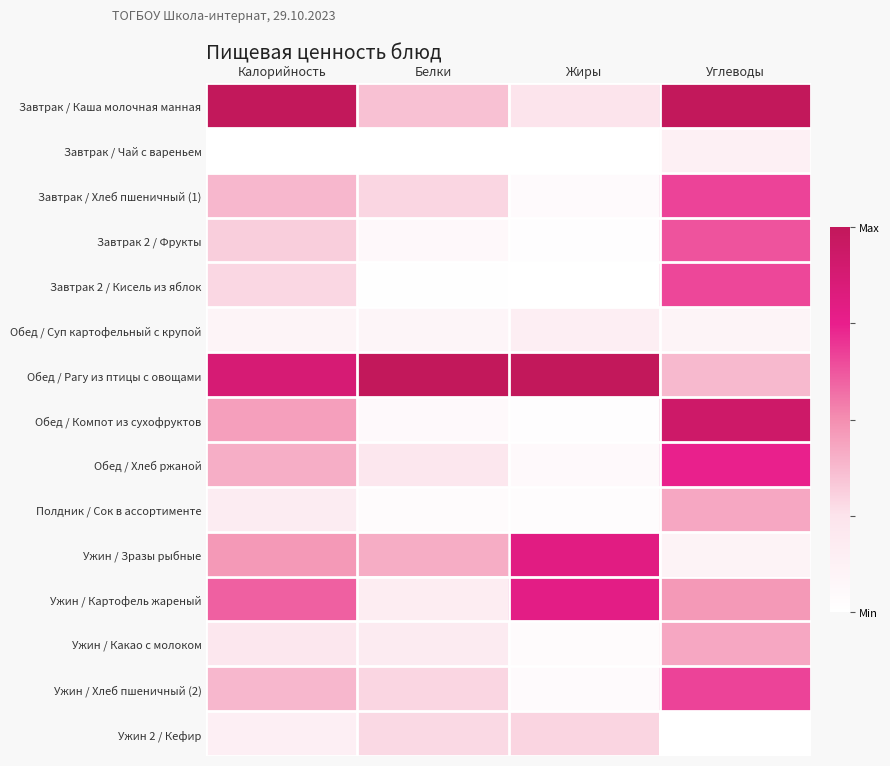

Rank the series at Углеводы from lowest to highest value.

Ужин 2 / Кефир, Обед / Суп картофельный с крупой, Ужин / Зразы рыбные, Завтрак / Чай с вареньем, Обед / Рагу из птицы с овощами, Ужин / Какао с молоком, Полдник / Сок в ассортименте, Ужин / Картофель жареный, Завтрак 2 / Фрукты, Завтрак 2 / Кисель из яблок, Завтрак / Хлеб пшеничный (1), Ужин / Хлеб пшеничный (2), Обед / Хлеб ржаной, Обед / Компот из сухофруктов, Завтрак / Каша молочная манная